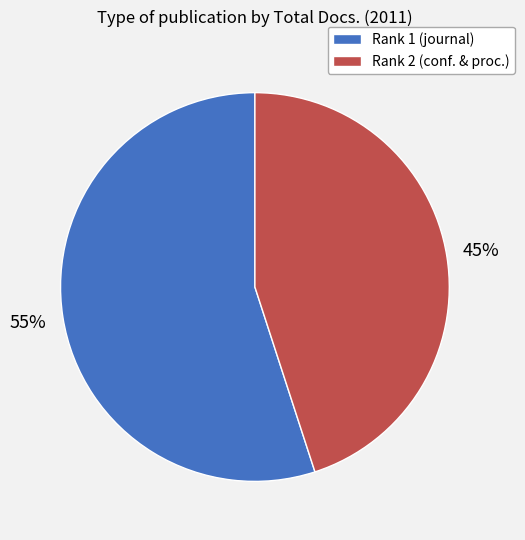

How many slices are in this pie chart?

2